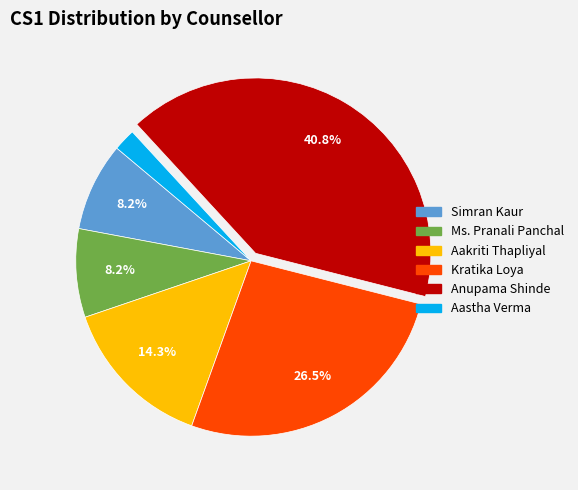

To the nearest percent, what is the combined percentage of Aastha Verma and Ms. Pranali Panchal?

10%